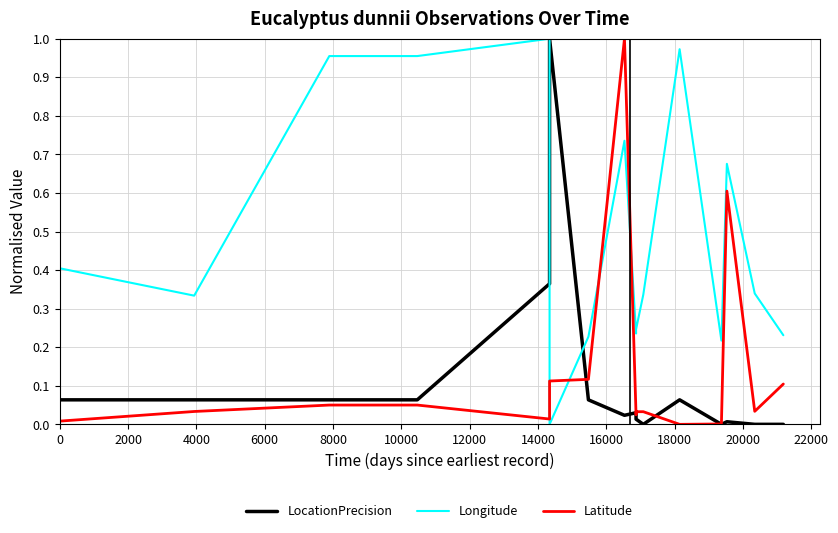

The value of Latitude at 0 is 0.0. True or false?

False